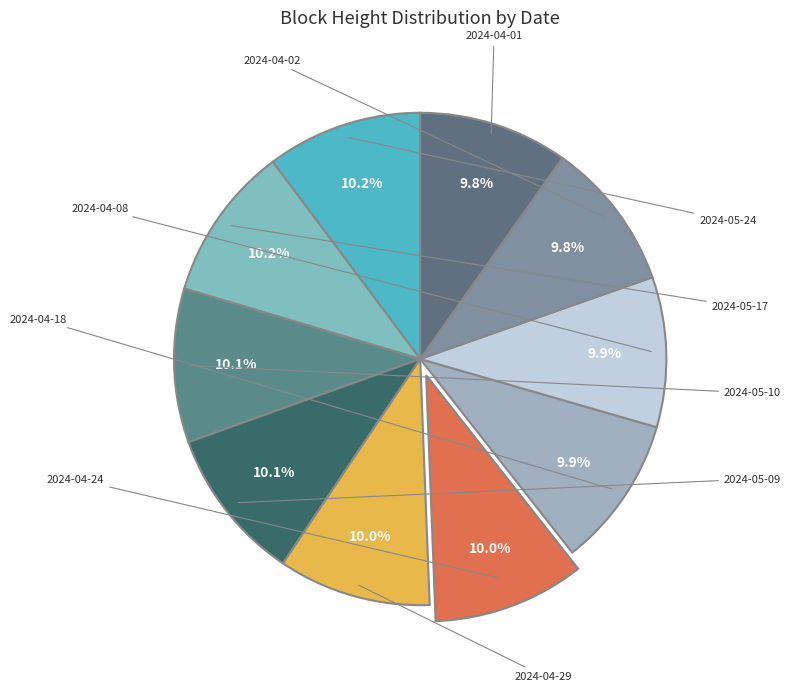

Is there a majority slice in this chart?

No